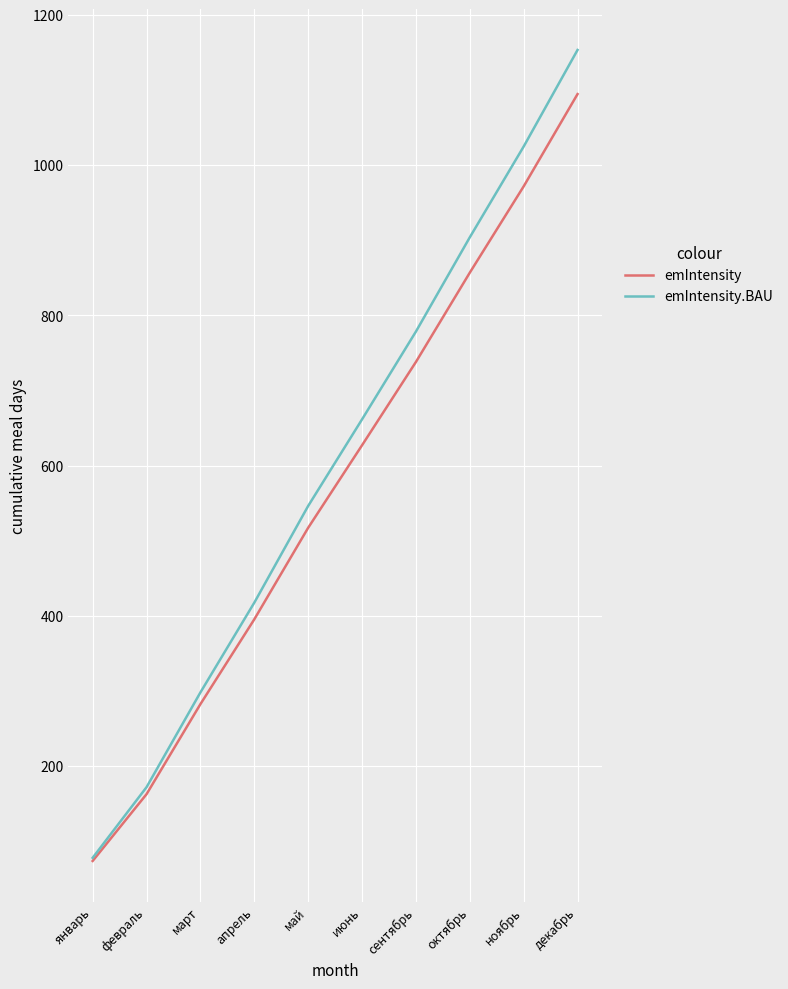

What is the approximate value of emIntensity at февраль?

162.0